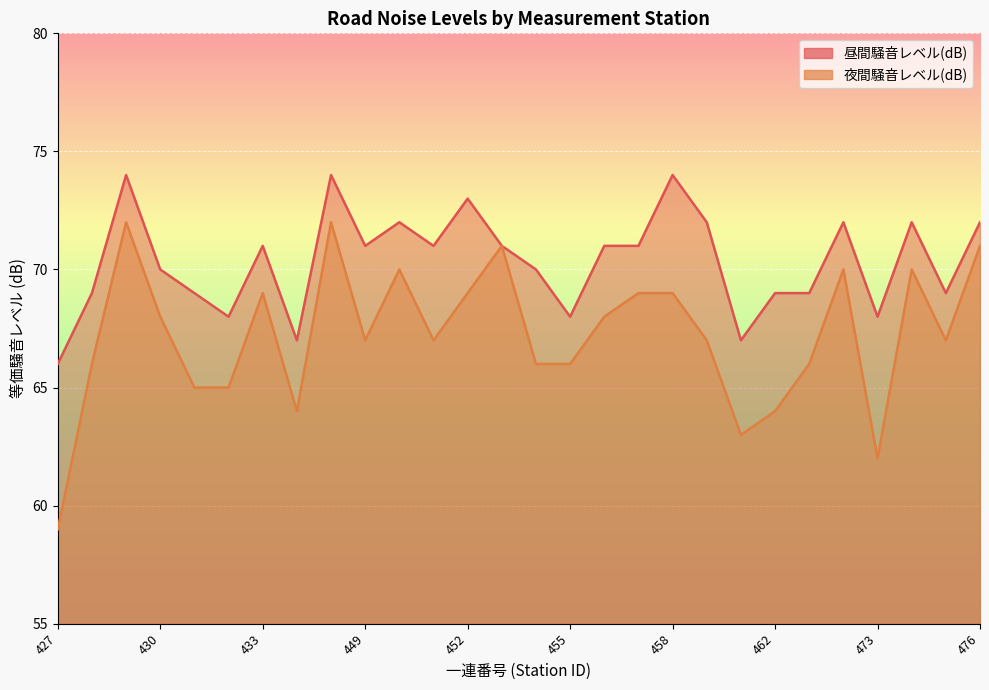

How many lines are shown in the chart?

2